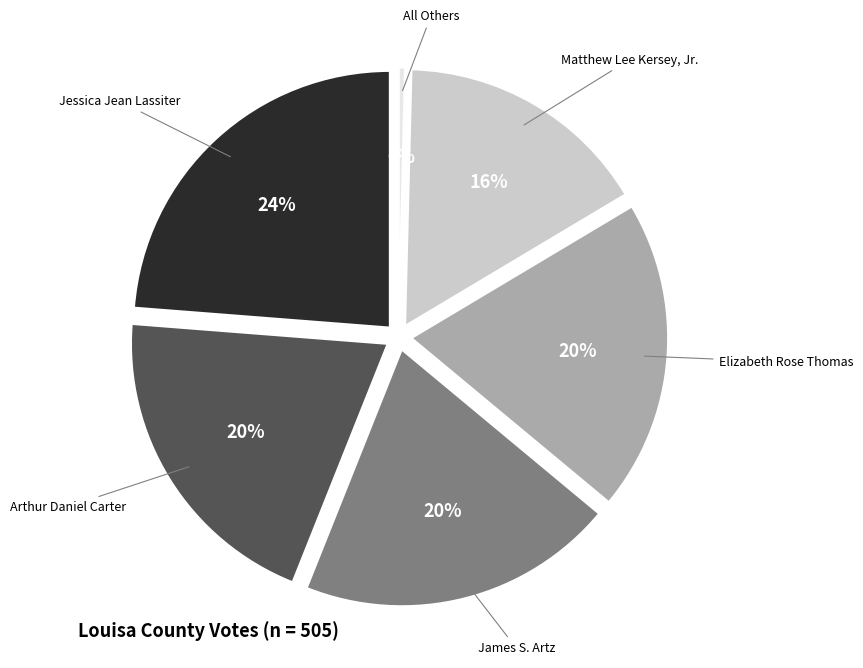

To the nearest percent, what is the average slice percentage?

17%